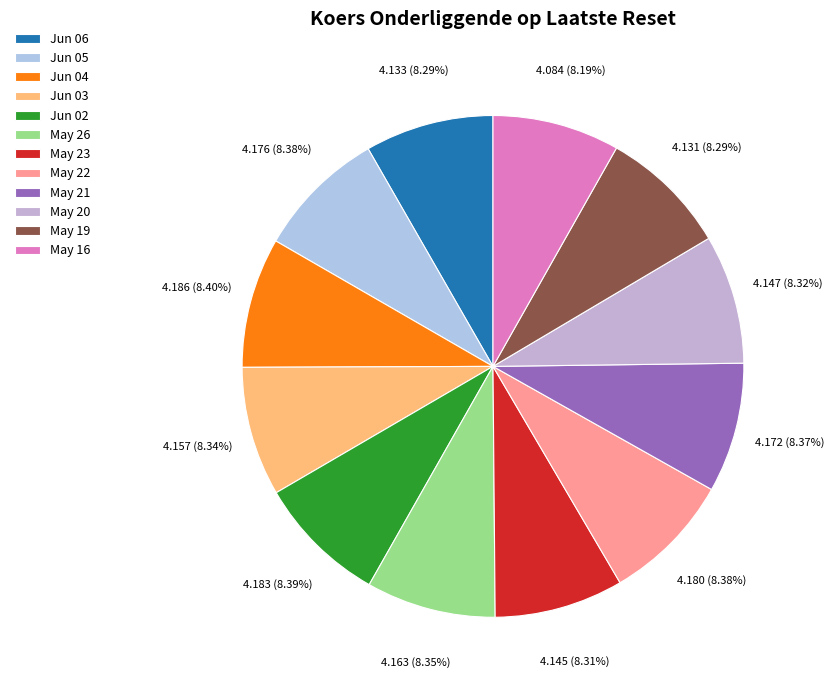

How many slices are in this pie chart?

12